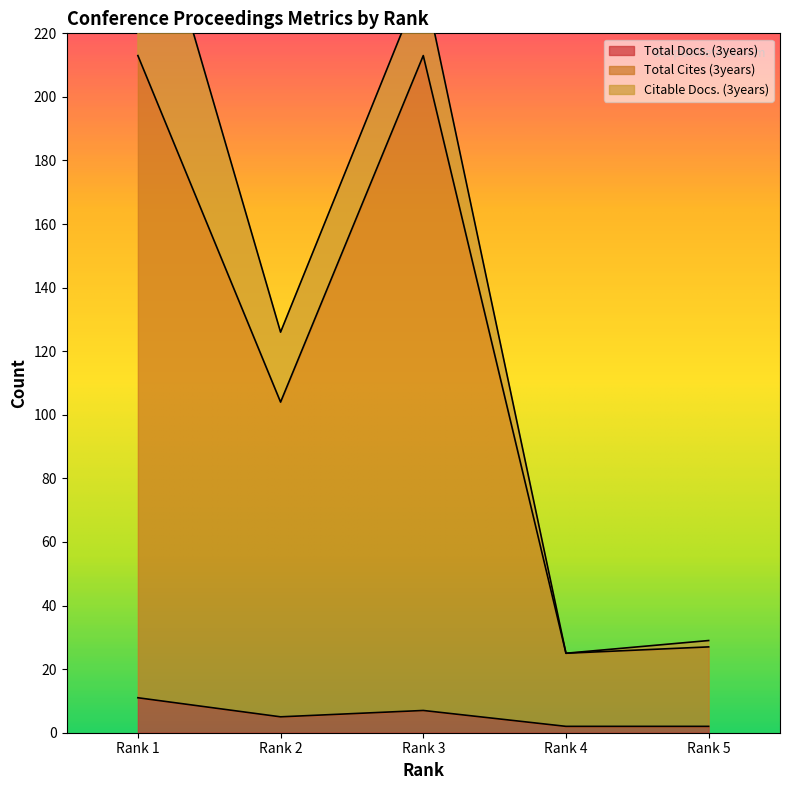

Which series changed the most between Rank 1 and Rank 2?

Total Cites (3years)